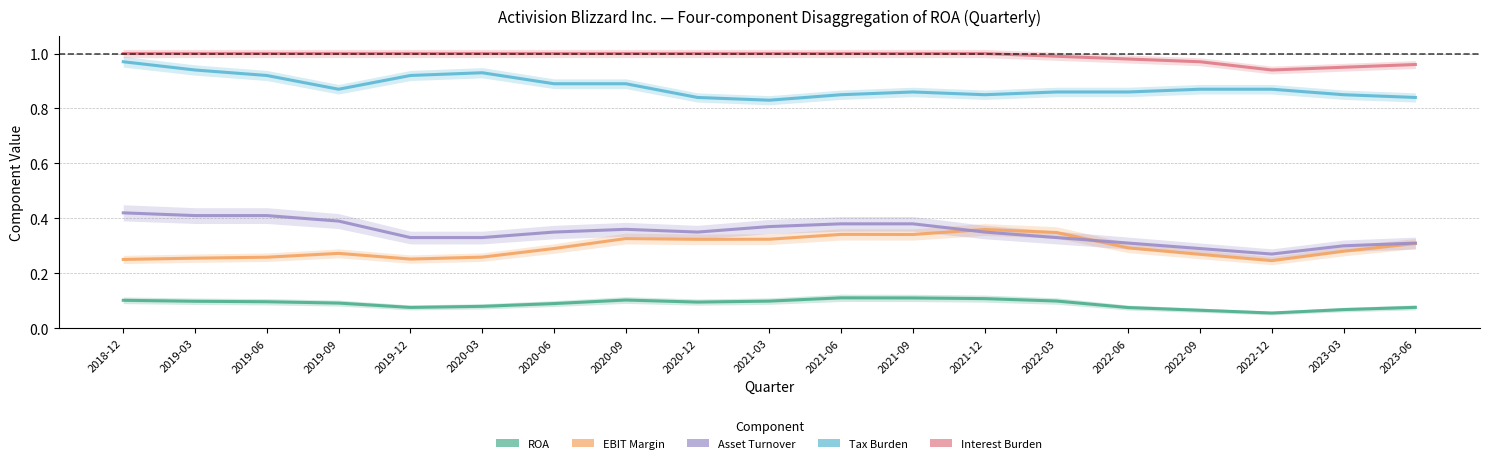

What is the difference between the EBIT Margin values at 2021-06 and 2022-12?

0.1